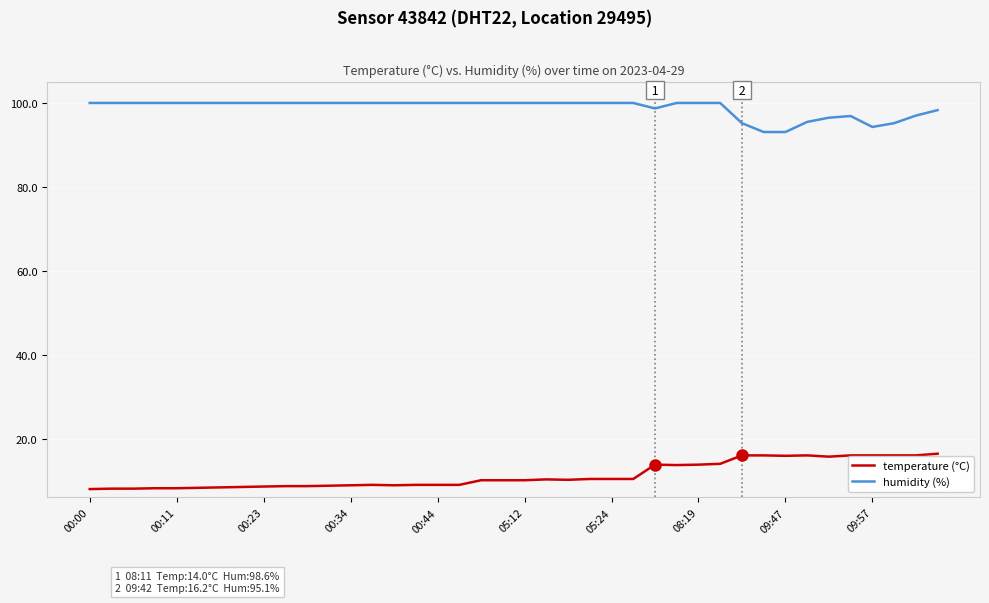

What is the minimum value for temperature (°C)?

8.2